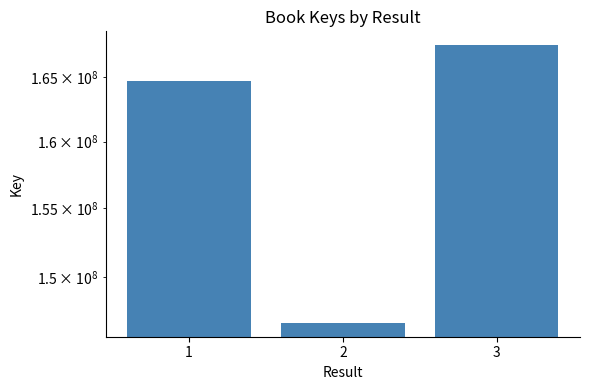

What is the average value?

159640531